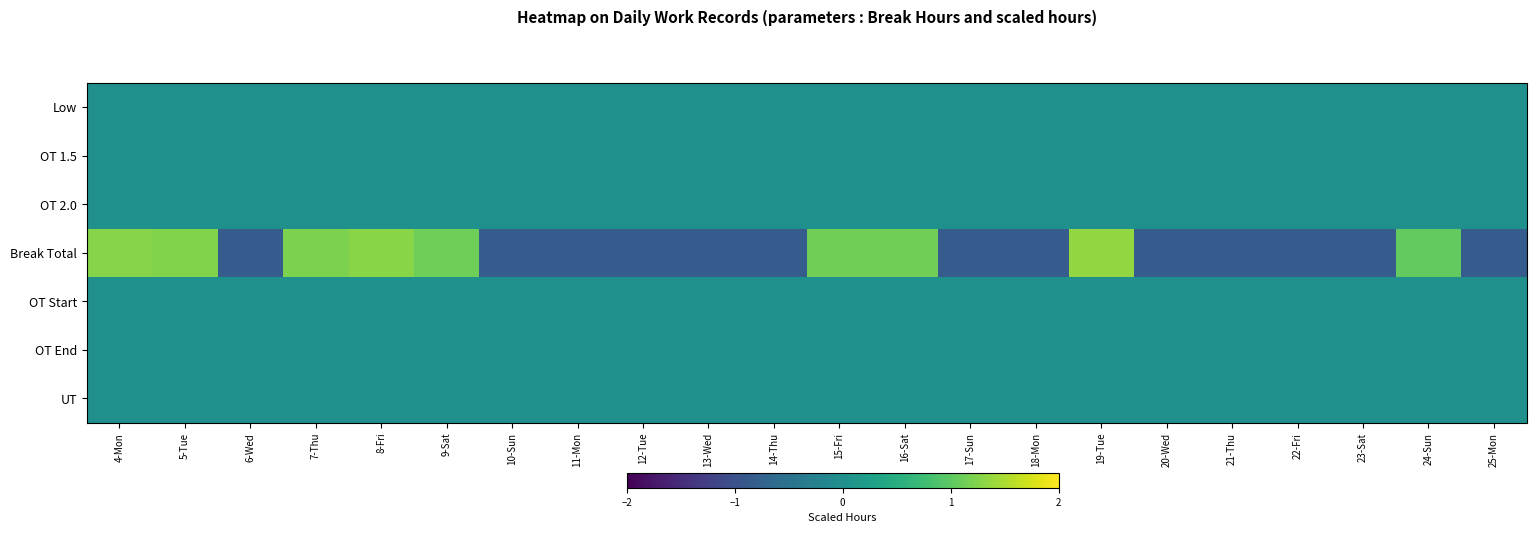

Between 17-Sun and 22-Fri, which series saw the biggest shift?

Low